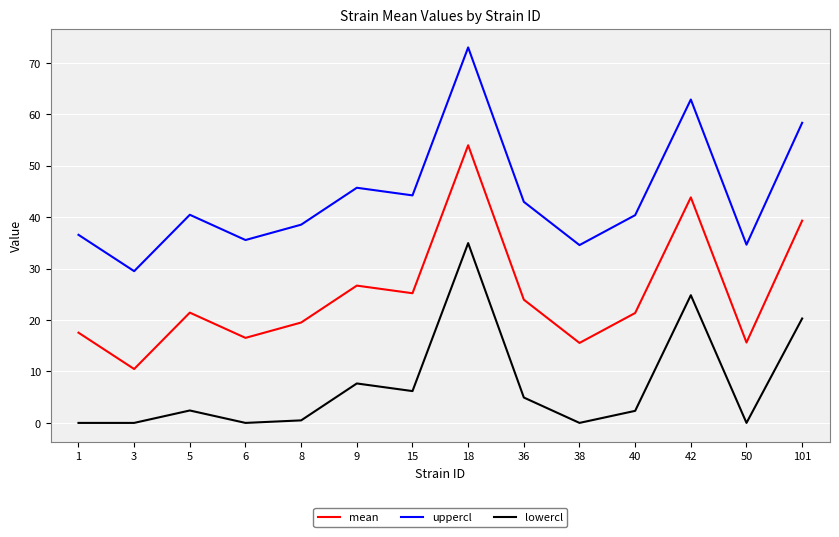

In uppercl, how many points are higher than both neighbors (excluding endpoints)?

4